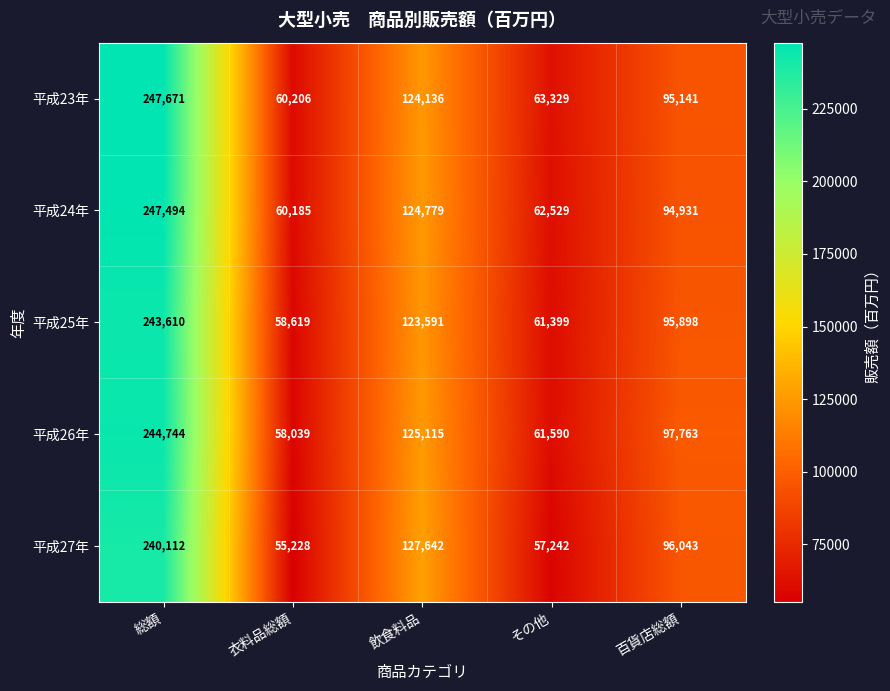

At その他, list the series in order from largest to smallest.

平成23年, 平成24年, 平成26年, 平成25年, 平成27年